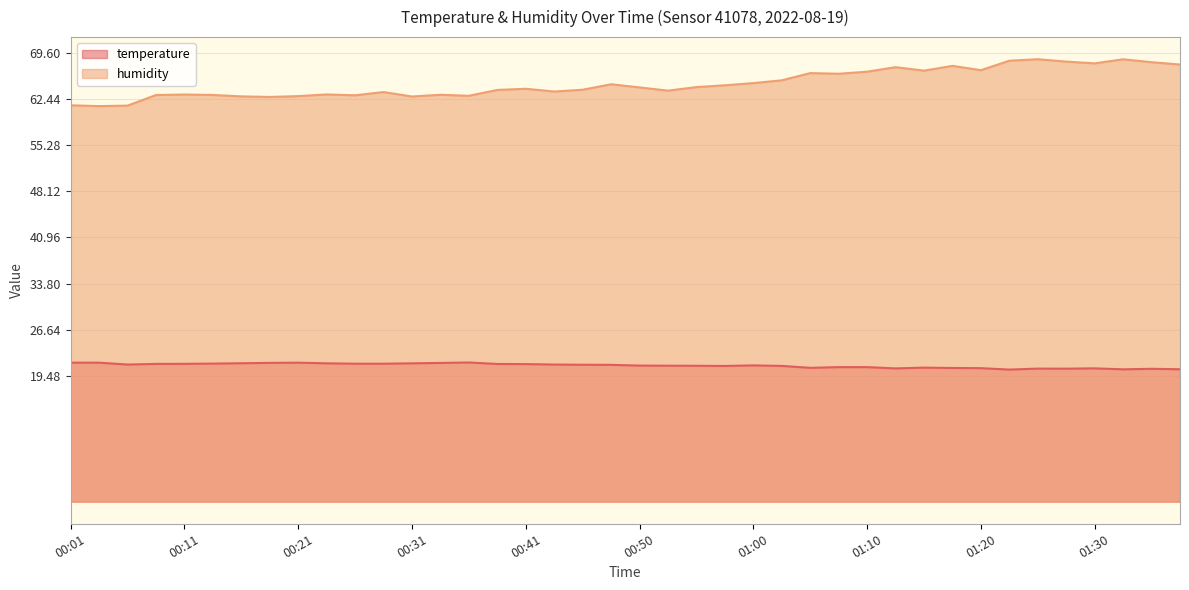

Reading right to left, transcribe all the data shown in this chart.

temperature: 20.5	20.6	20.5	20.7	20.6	20.6	20.5	20.7	20.7	20.8	20.7	20.9	20.9	20.8	21.1	21.1	21.0	21.1	21.1	21.1	21.2	21.2	21.3	21.3	21.4	21.6	21.5	21.4	21.4	21.4	21.4	21.6	21.5	21.5	21.4	21.4	21.4	21.3	21.6	21.6
humidity: 67.8	68.1	68.6	68.0	68.2	68.6	68.4	66.9	67.6	66.8	67.4	66.7	66.3	66.5	65.3	64.9	64.6	64.3	63.7	64.2	64.7	63.9	63.6	64.0	63.8	62.9	63.1	62.8	63.5	63.0	63.1	62.9	62.8	62.8	63.1	63.1	63.0	61.4	61.3	61.5